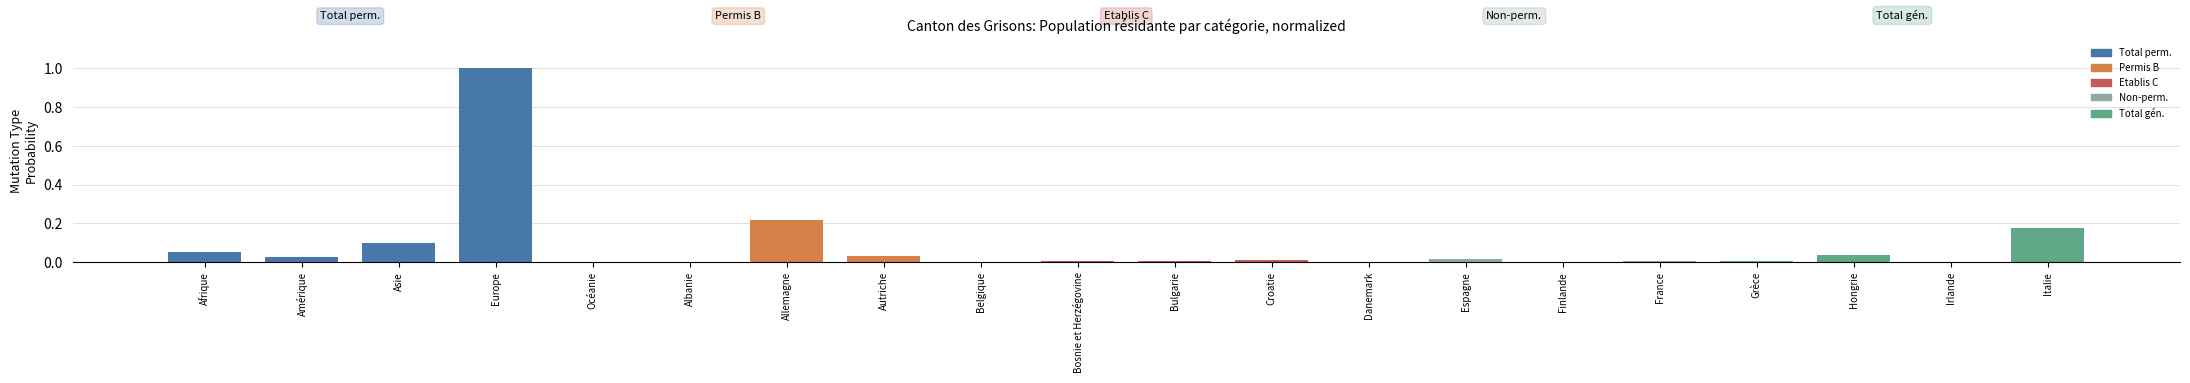

The chart shows a value of 0.0 at Bulgarie. True or false?

True